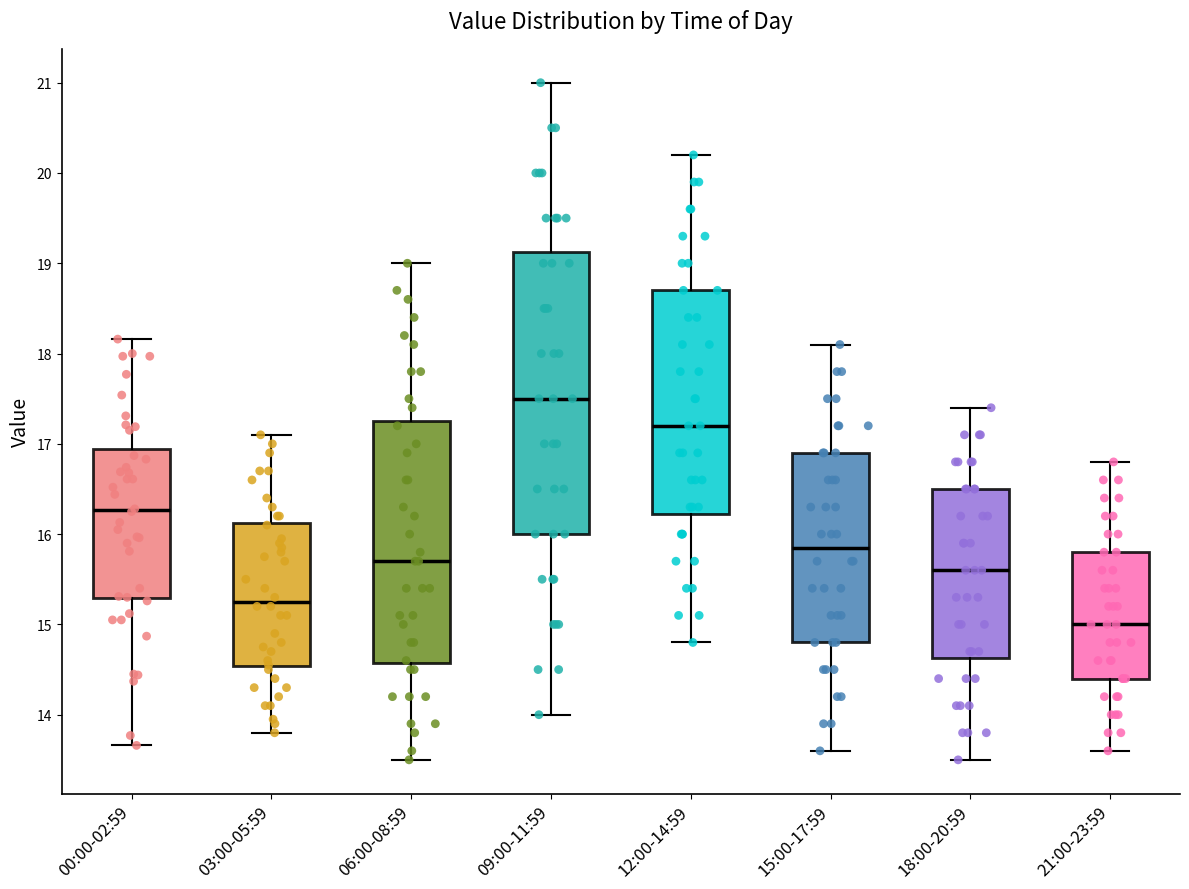

Reading left to right, transcribe this box plot: for each box, give where its median line is, the range the box spans, and where its two whiskers end, as read against the y-axis. The values are not printed on the chart, so give them approximately, as read against the axis.

00:00-02:59: median 16.3, box 15.3 to 16.9, whiskers 13.7 to 18.2
03:00-05:59: median 15.3, box 14.5 to 16.1, whiskers 13.8 to 17.1
06:00-08:59: median 15.7, box 14.6 to 17.3, whiskers 13.5 to 19.0
09:00-11:59: median 17.5, box 16.0 to 19.1, whiskers 14.0 to 21.0
12:00-14:59: median 17.2, box 16.2 to 18.7, whiskers 14.8 to 20.2
15:00-17:59: median 15.9, box 14.8 to 16.9, whiskers 13.6 to 18.1
18:00-20:59: median 15.6, box 14.6 to 16.5, whiskers 13.5 to 17.4
21:00-23:59: median 15.0, box 14.4 to 15.8, whiskers 13.6 to 16.8